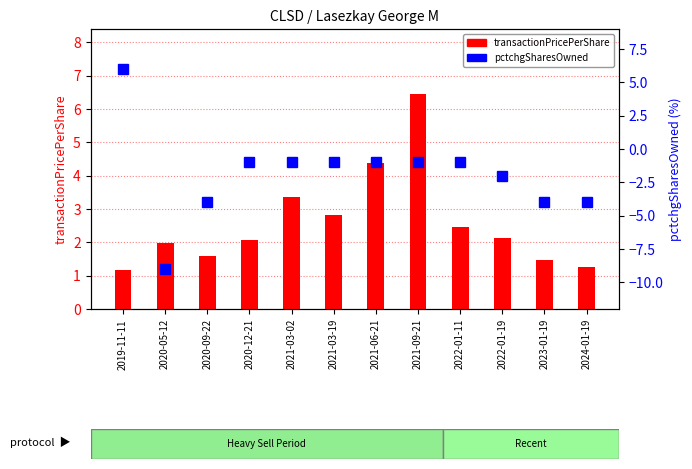

Is the value of transactionPricePerShare at 2020-05-12 greater than the value of pctchgSharesOwned at 2024-01-19?

Yes